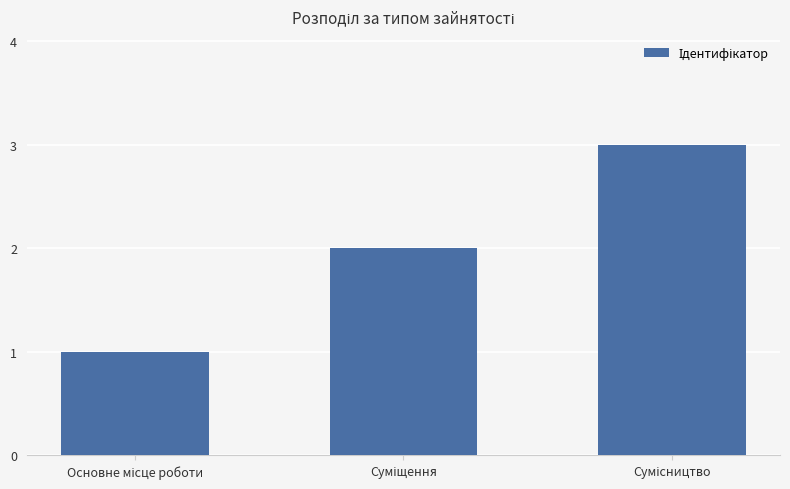

What is the sum of all values?

6